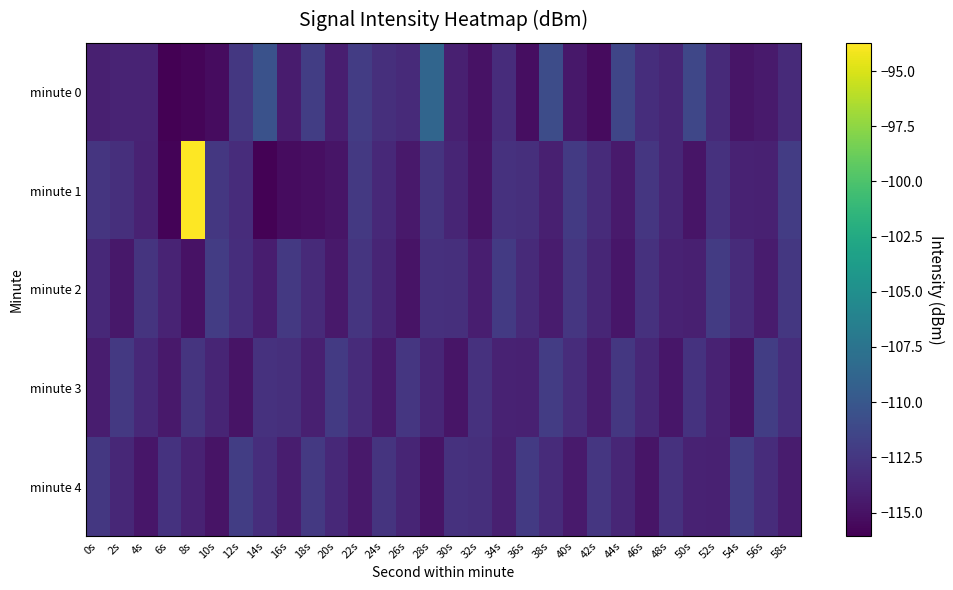

Which series has the widest spread of values?

minute 1